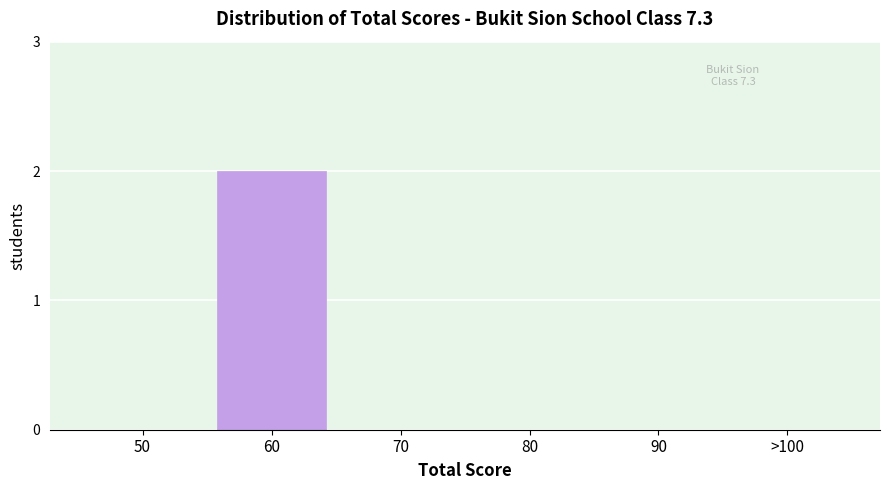

Reading left to right, what are all the values shown in this chart?

50=0	60=2	70=0	80=0	90=0	>100=0